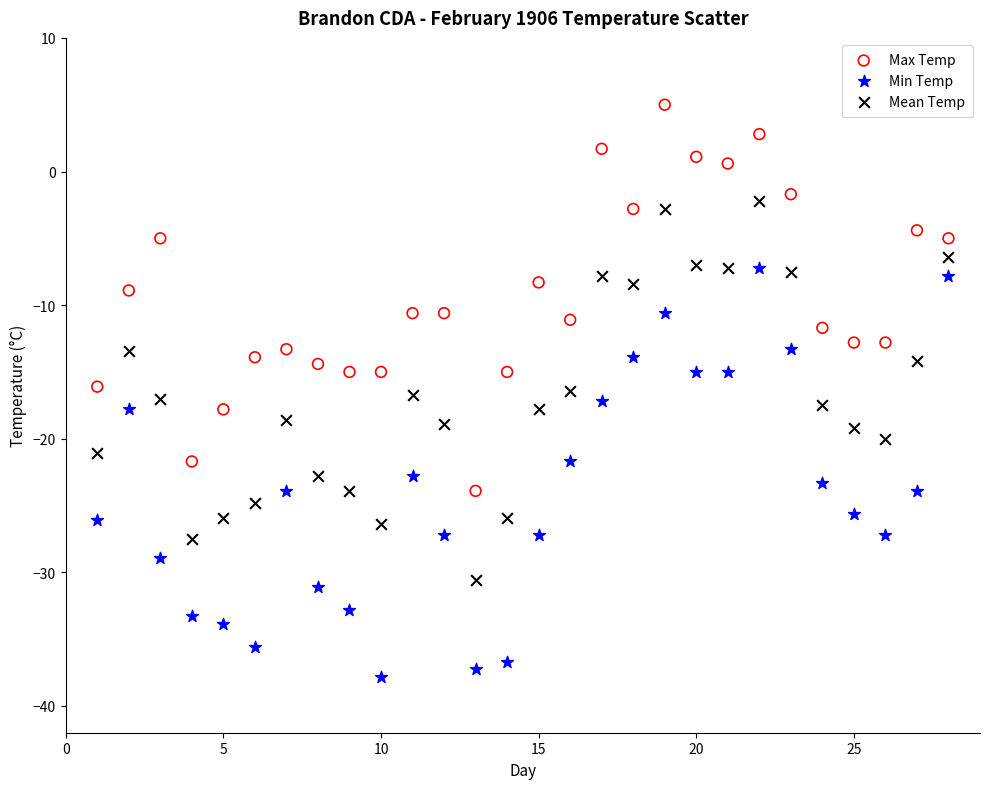

Which series has the widest spread of Y values?

Min Temp